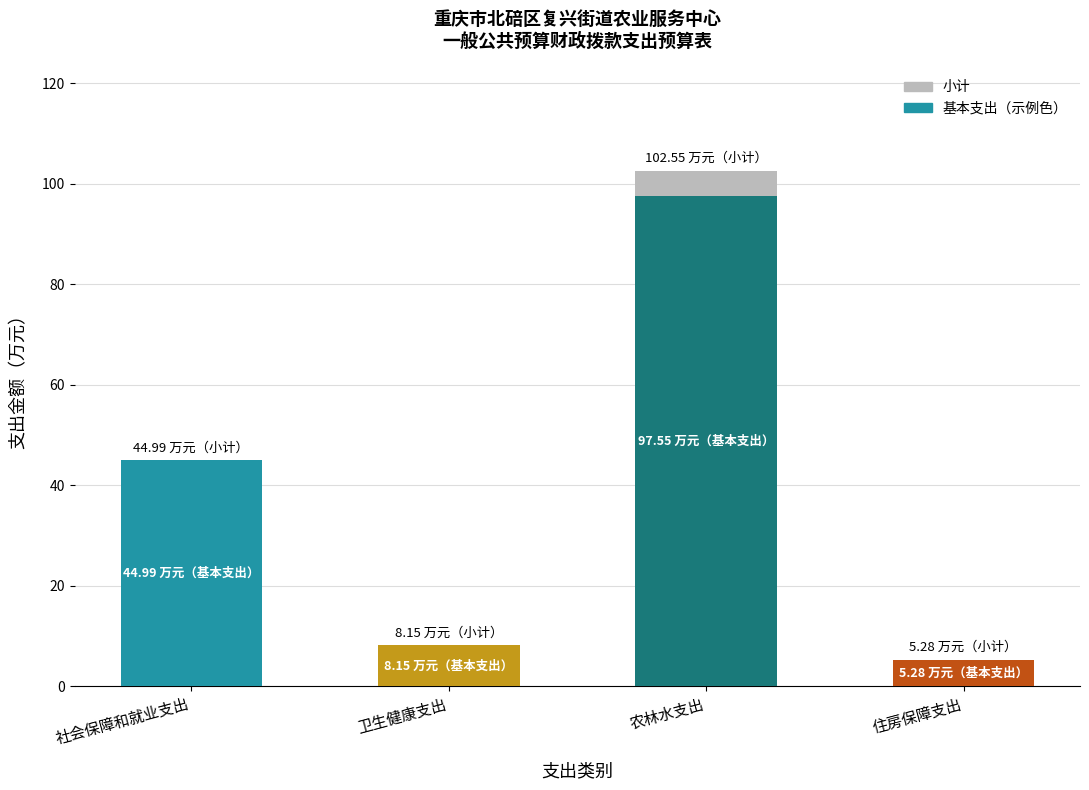

What is the smallest value displayed?

5.3